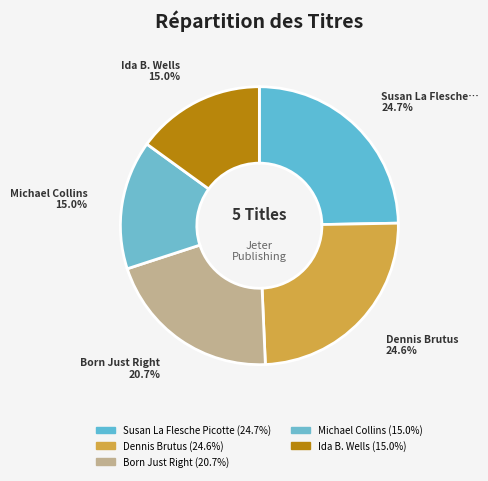

To the nearest percent, what is the combined percentage of Ida B. Wells and Dennis Brutus?

40%